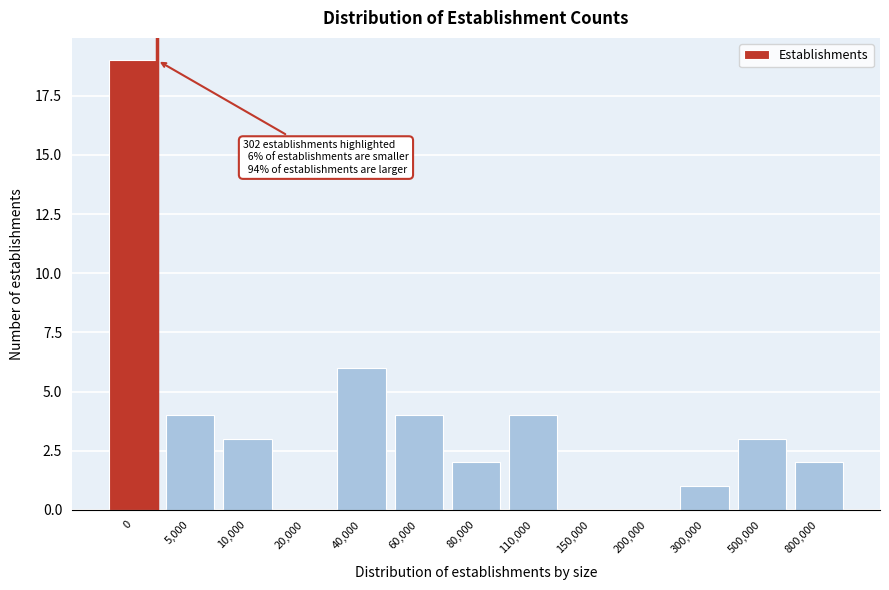

Reading left to right, extract all data points from this chart.

0=19	5,000=4	10,000=3	20,000=0	40,000=6	60,000=4	80,000=2	110,000=4	150,000=0	200,000=0	300,000=1	500,000=3	800,000=2